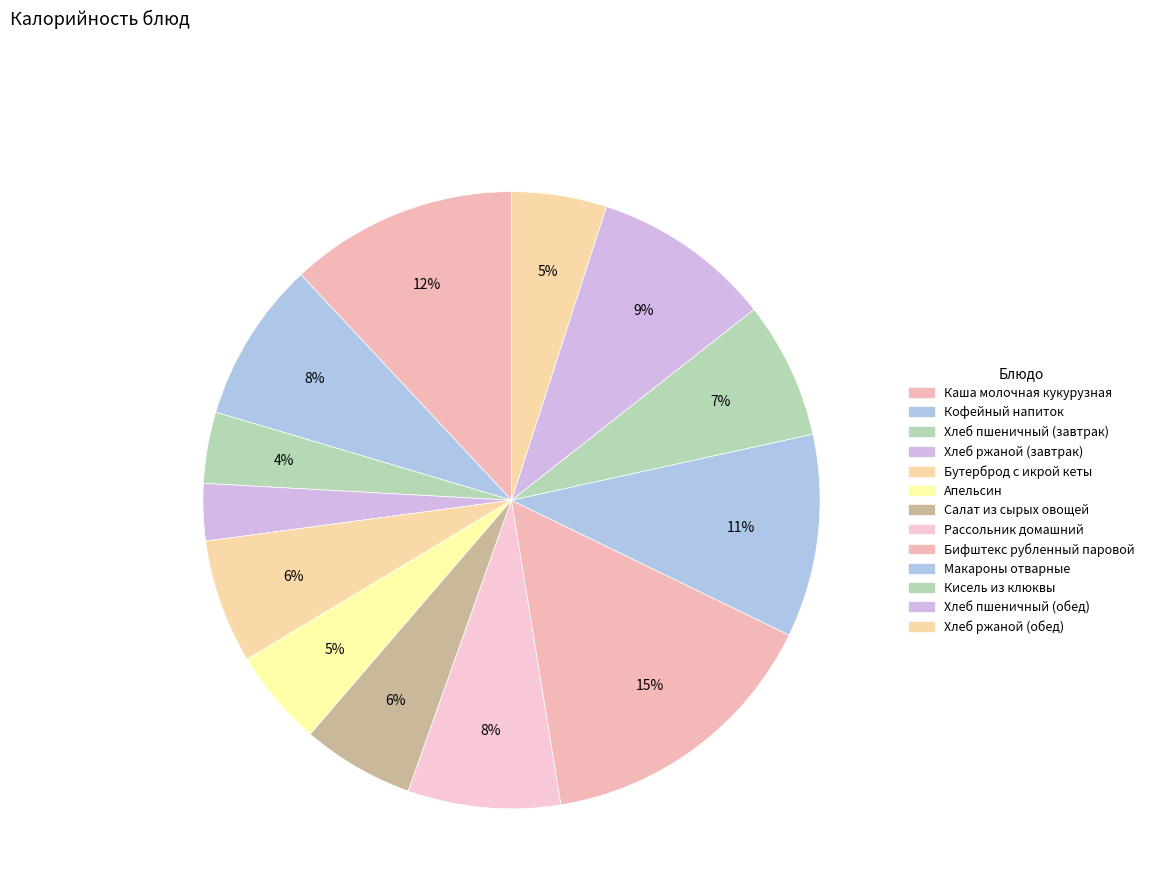

To the nearest percent, what percentage of the pie is Салат из сырых овощей?

6%